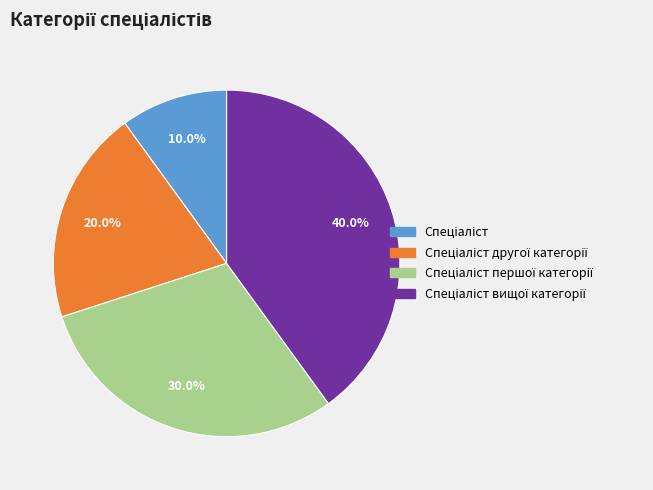

Is there any slice that represents more than half of the pie?

No